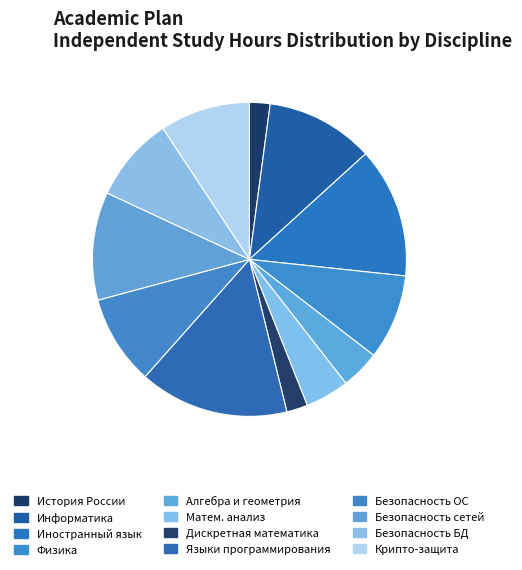

Does Алгебра и геометрия account for over 50% of the chart?

No